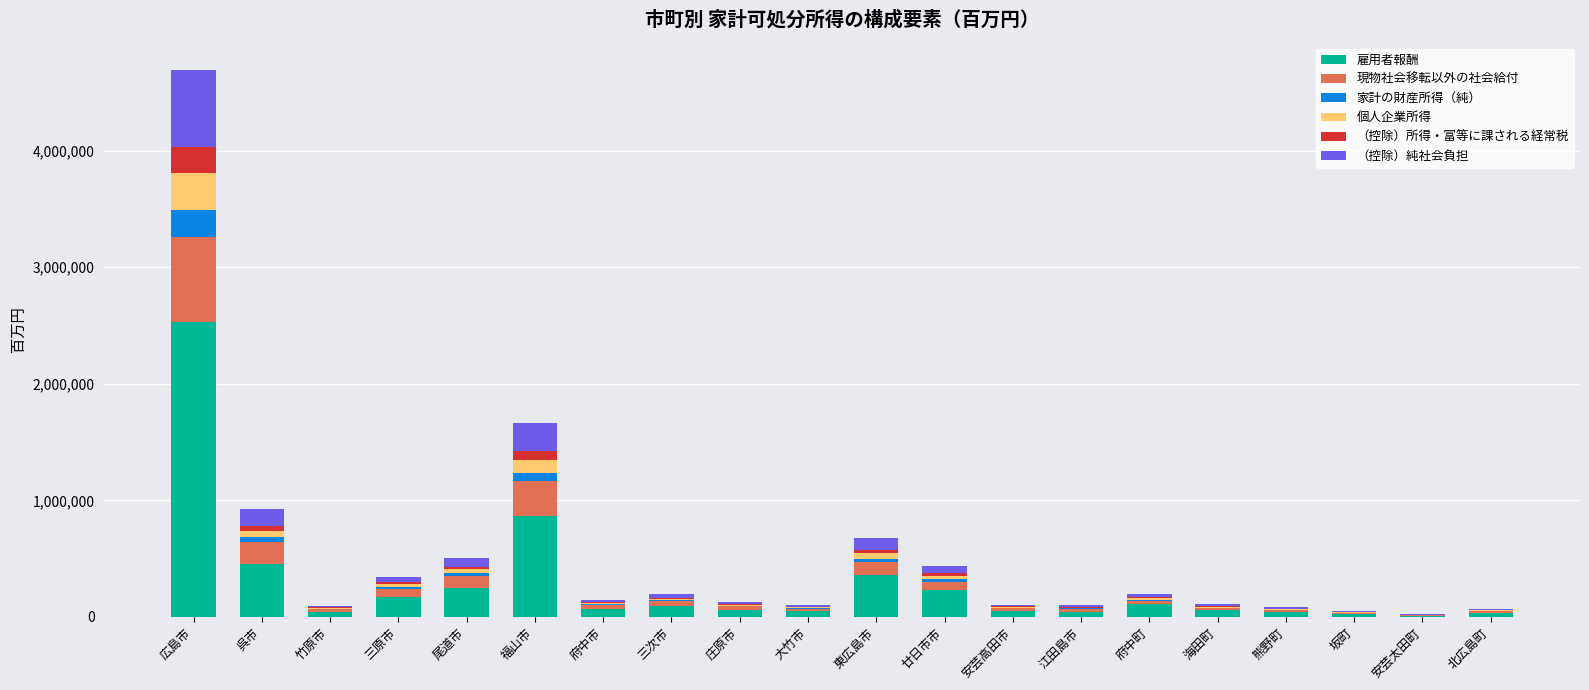

At which category is the sum across all series the highest?

広島市